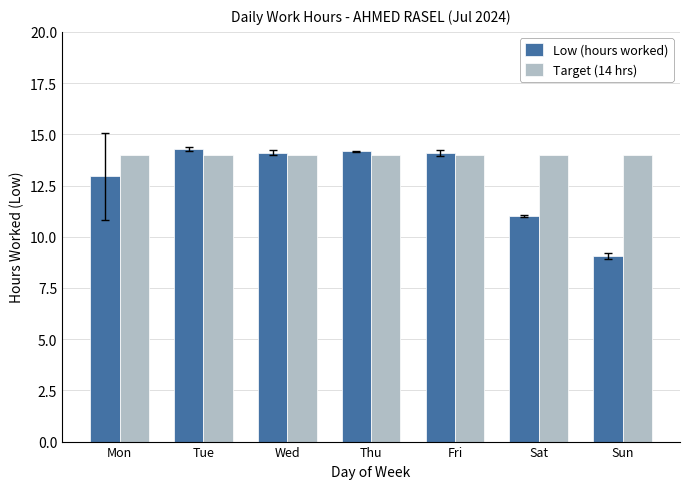

Which series has the largest total across all categories?

Target (14 hrs)